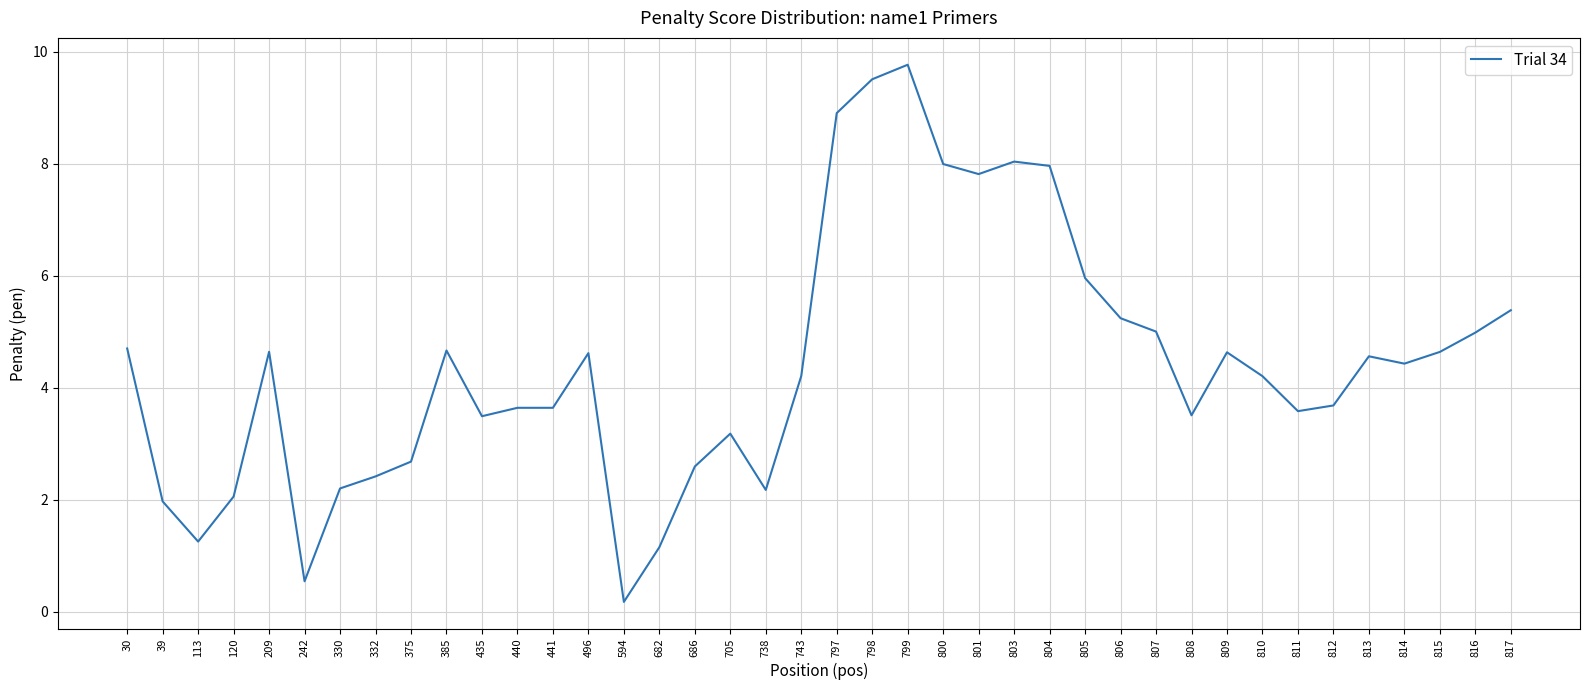

Between 807 and 800, which is larger?

800